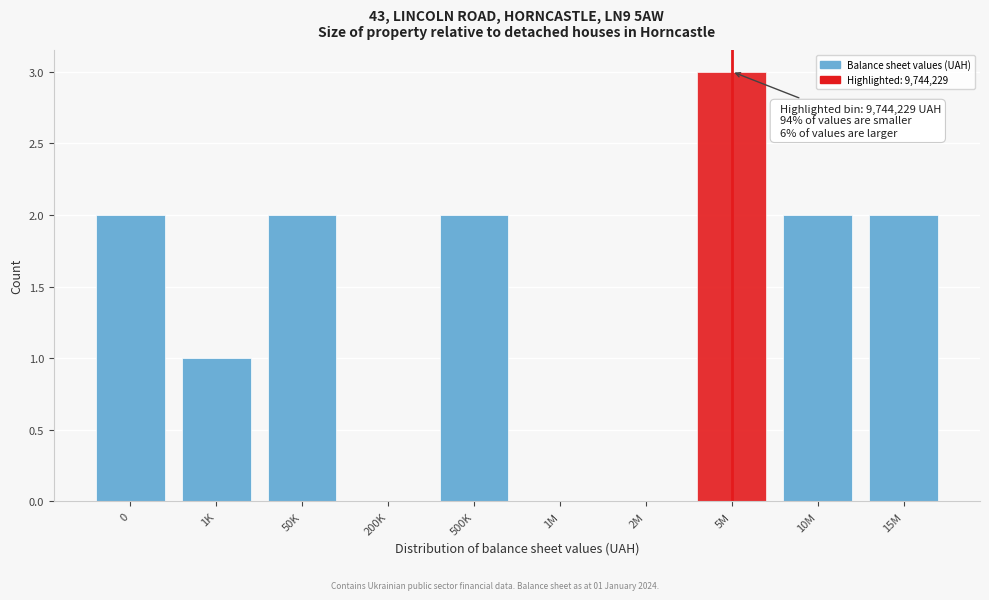

Reading left to right, list all the values displayed in this chart.

0=2	1K=1	50K=2	200K=0	500K=2	1M=0	2M=0	5M=3	10M=2	15M=2